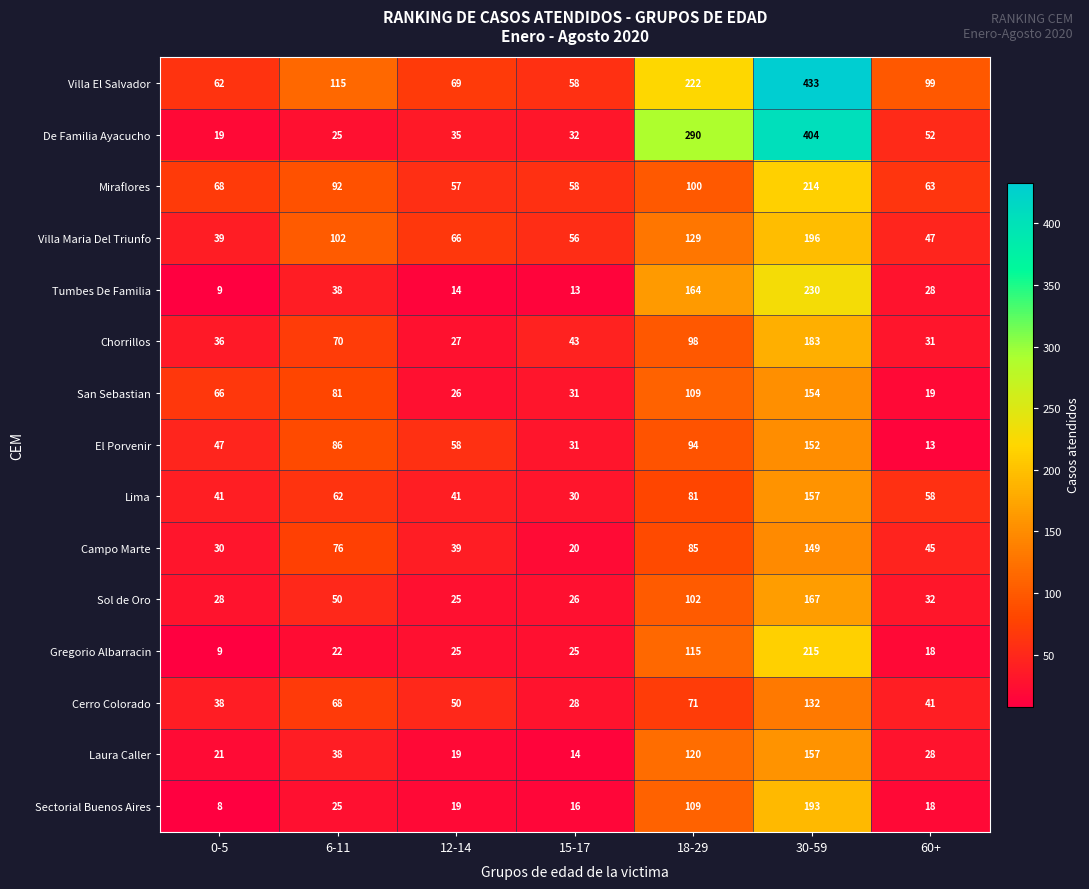

What is the smallest value displayed?

8